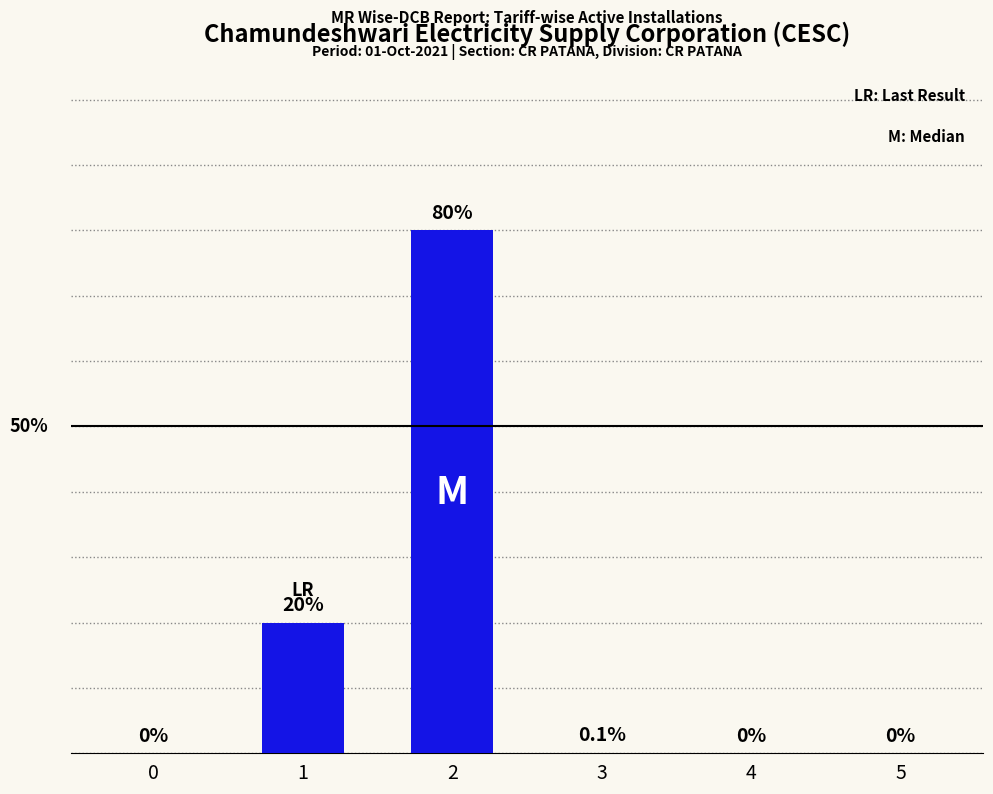

True or false: the data shows 118.4 at 2.

False